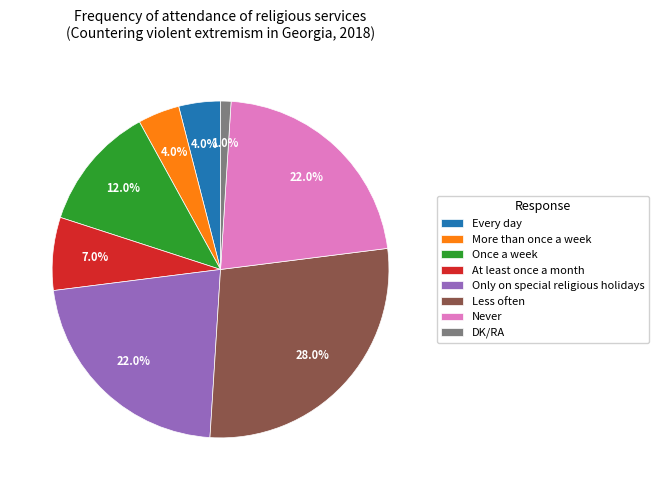

To the nearest percent, what percentage of the pie is Never?

22%